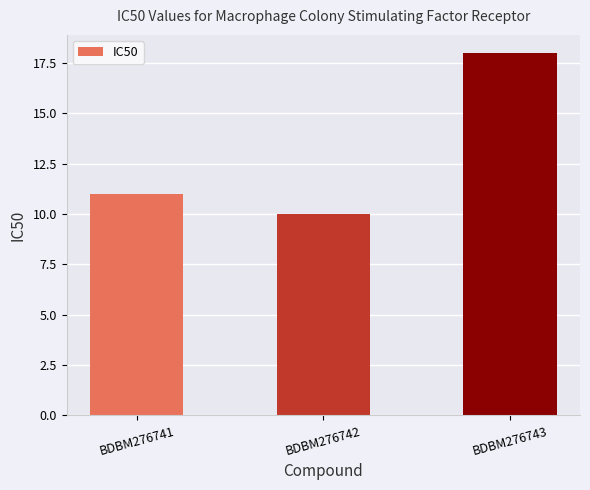

The value at BDBM276742 is 14. True or false?

False